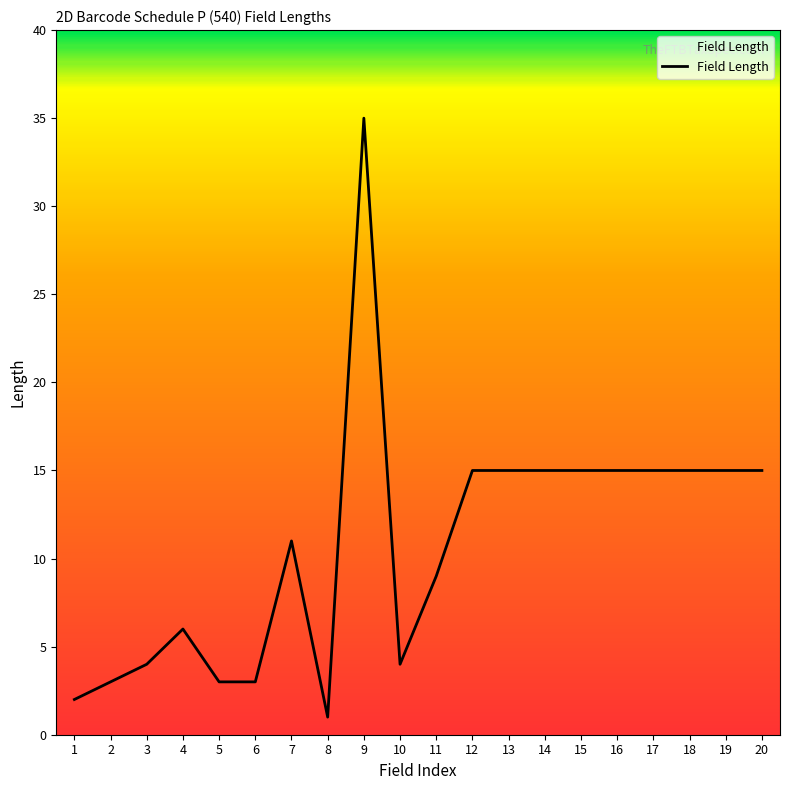

The chart shows a value of 3 at 6. True or false?

True